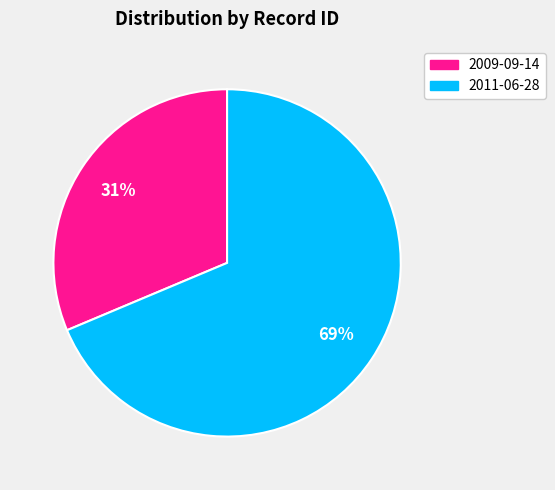

What is the smallest slice in the pie chart?

2009-09-14